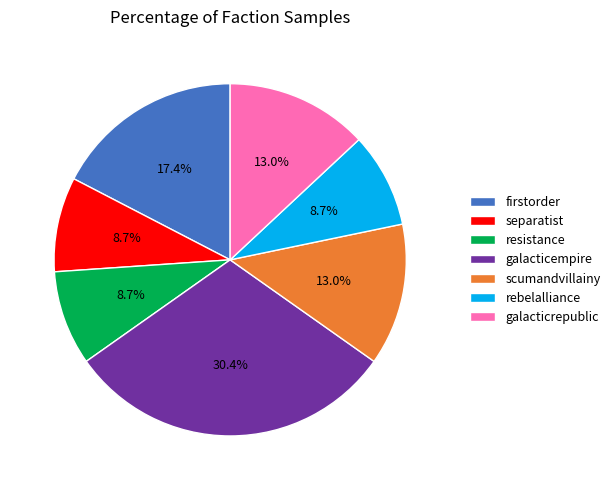

True or false: scumandvillainy accounts for 5% of the total.

False